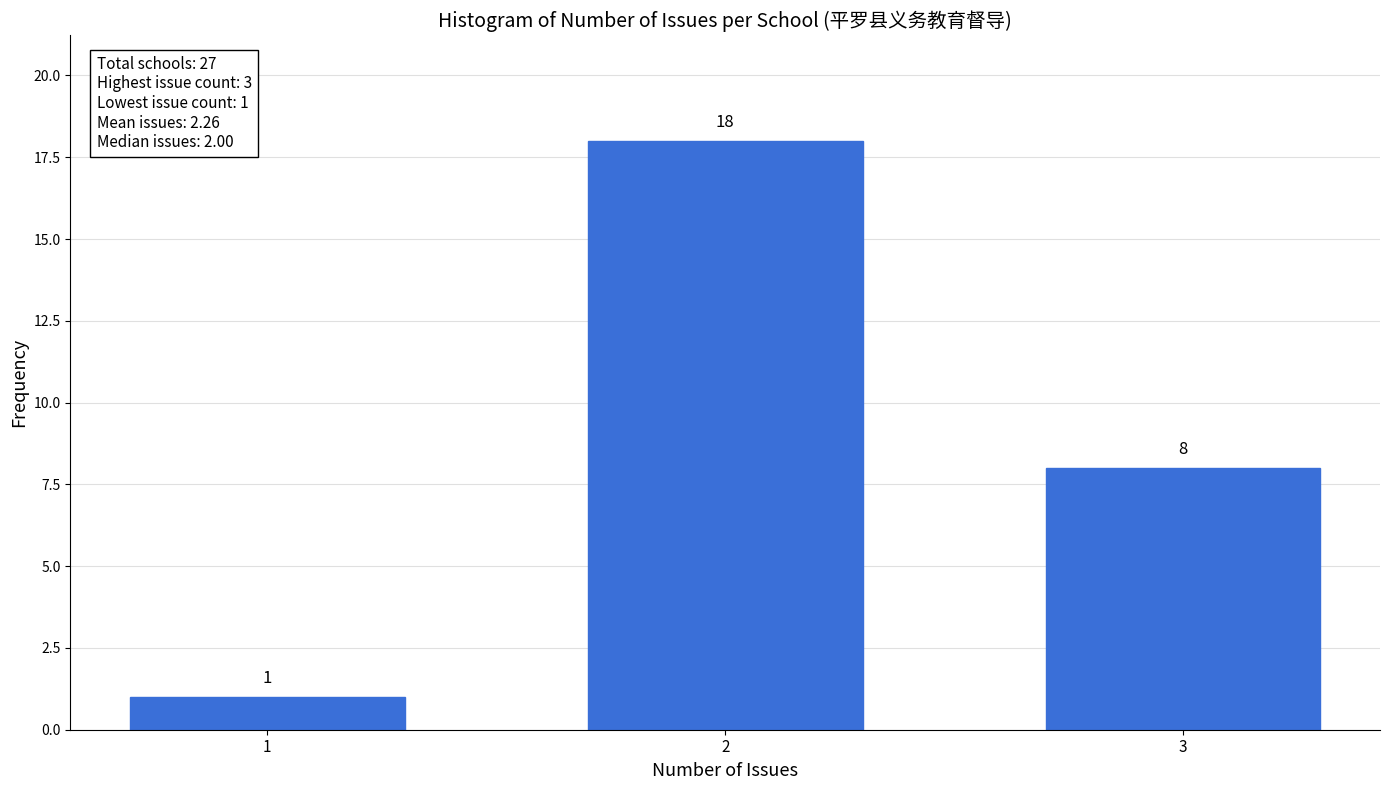

Reading right to left, extract all data points from this chart.

3=8	2=18	1=1